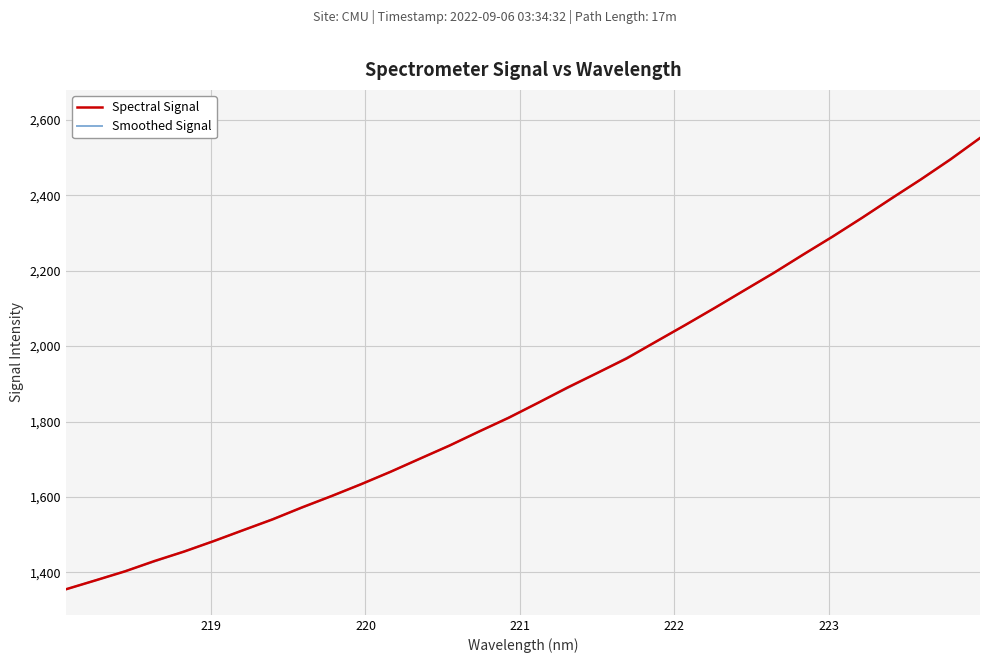

What is the smallest value displayed?

1354.9